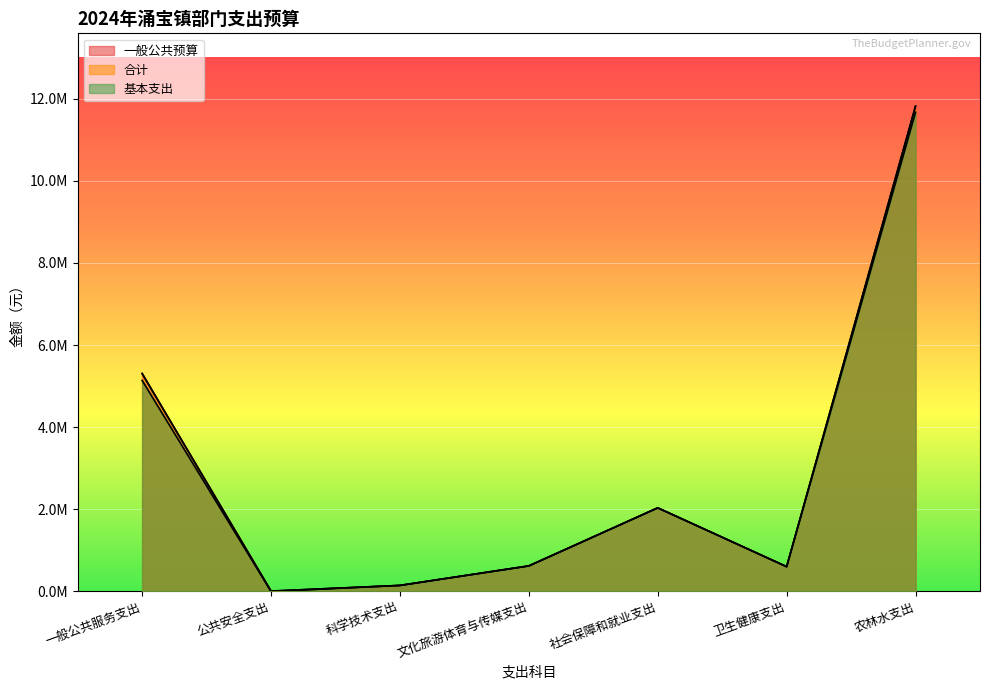

Reading left to right, transcribe all the data shown in this chart.

一般公共预算: 5308158.8	10000.0	147649.5	622873.4	2036578.2	604338.9	11819415.8
合计: 5308158.8	10000.0	147649.5	622873.4	2036578.2	604338.9	11819415.8
基本支出: 5140158.8	0.0	147649.5	622873.4	2036578.2	604338.9	11669415.8